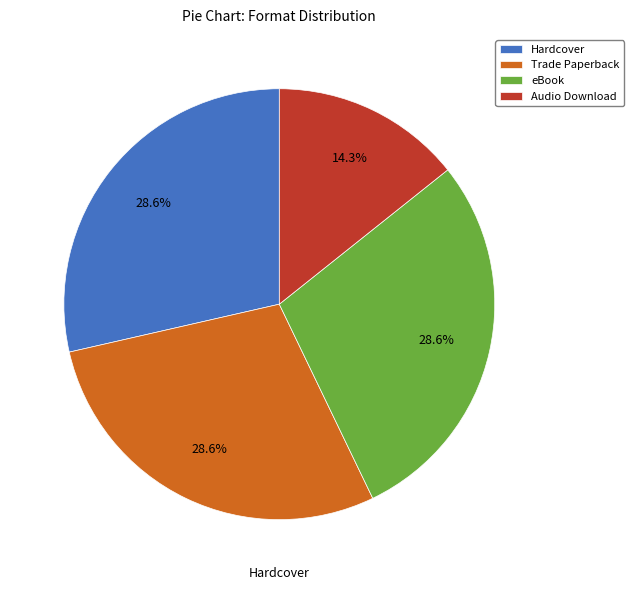

To the nearest percent, what is the difference between the largest and smallest slice percentages?

14%